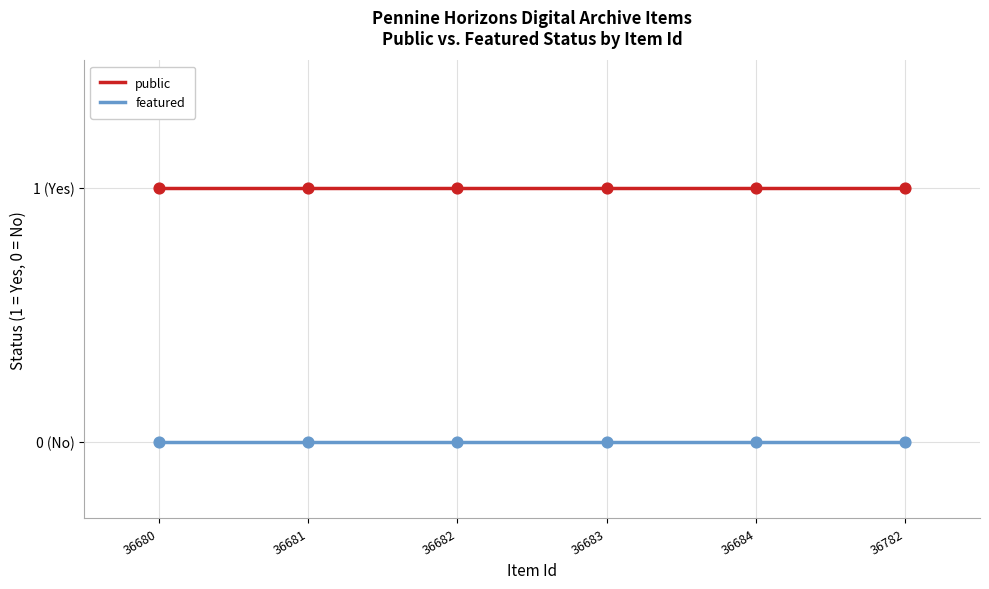

Does the chart have visible grid lines?

Yes